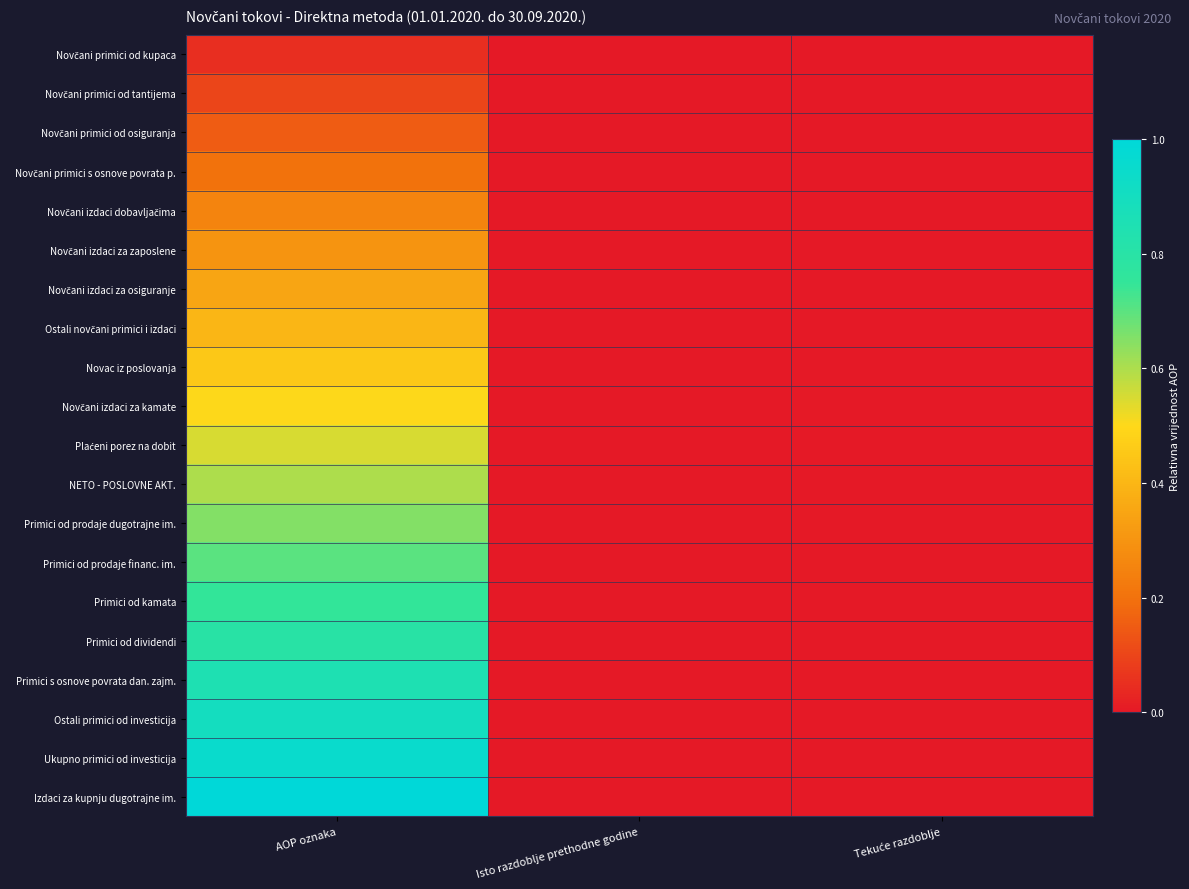

At which category does the chart reach its minimum across all series?

Isto razdoblje prethodne godine